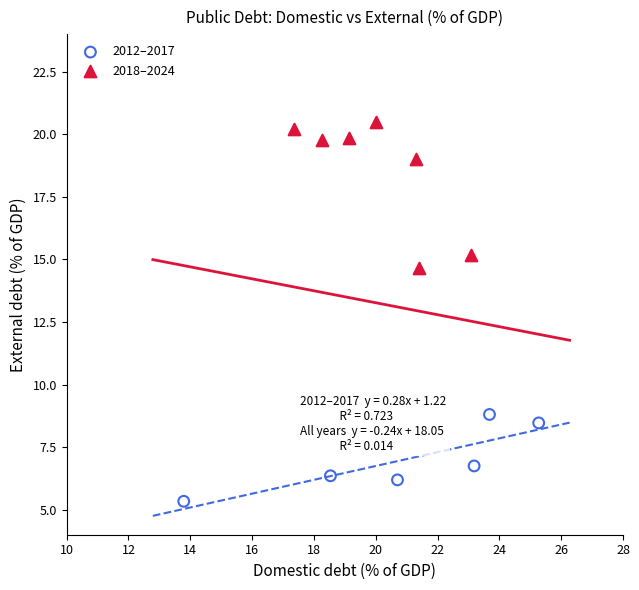

Which series has the widest spread of Y values?

2018–2024